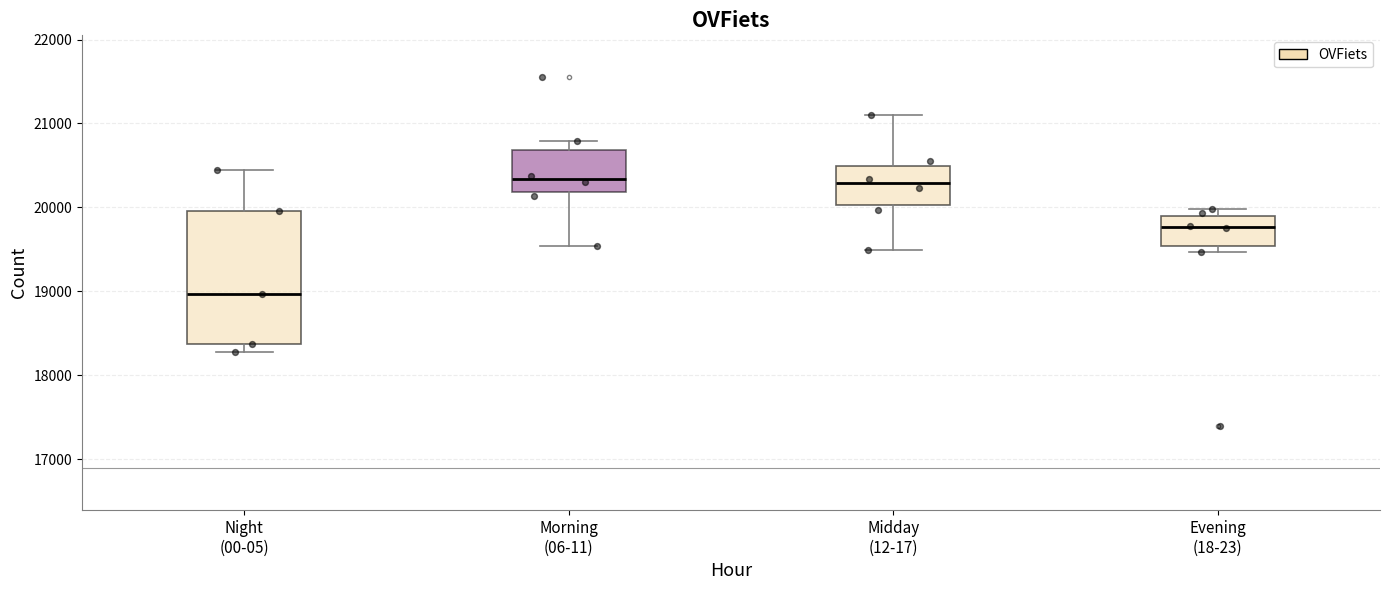

Reading left to right, read every box against the y-axis: the position of its median line, the range the box covers, and the ends of its whiskers. The values are not printed on the chart, so give them approximately, as read against the axis.

Night (00-05): median 19000, box 18400 to 20000, whiskers 18300 to 20400
Morning (06-11): median 20300, box 20200 to 20700, whiskers 19500 to 20800
Midday (12-17): median 20300, box 20000 to 20500, whiskers 19500 to 21100
Evening (18-23): median 19800, box 19500 to 19900, whiskers 19500 (just below the box's lower edge) to 20000